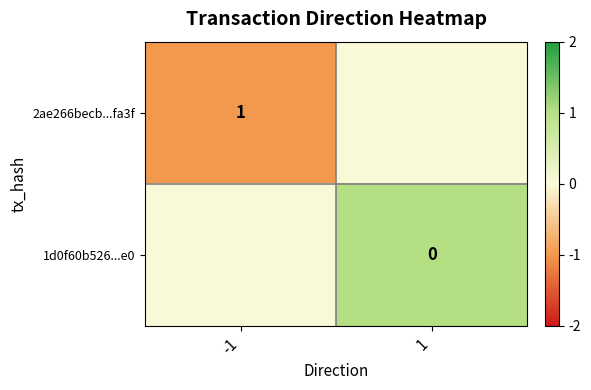

What is the spread (max minus min) of values at -1?

1